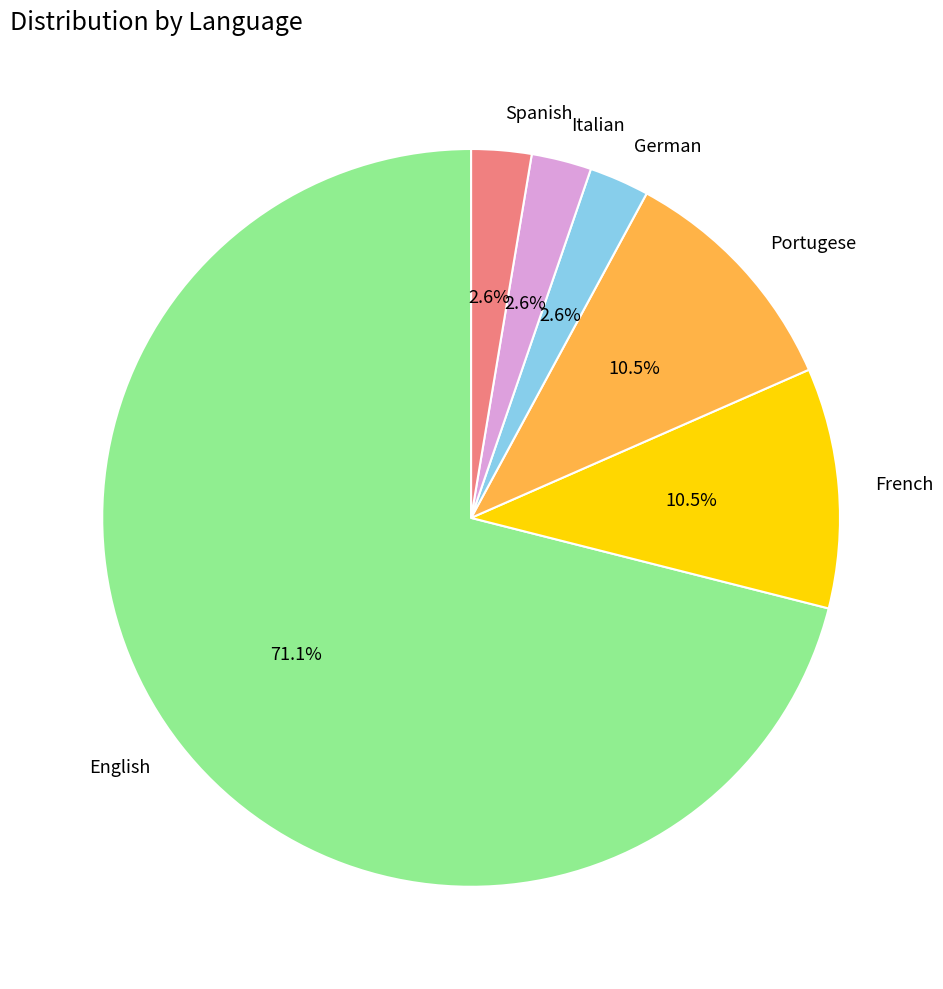

Which category has the biggest portion of the pie?

English